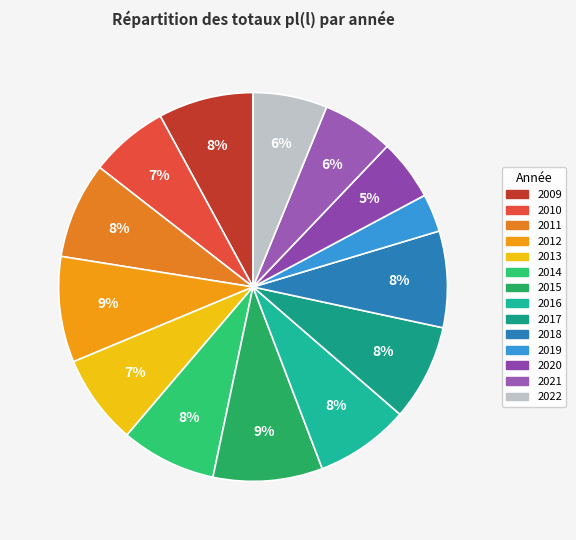

To the nearest percent, what is the average slice percentage?

7%